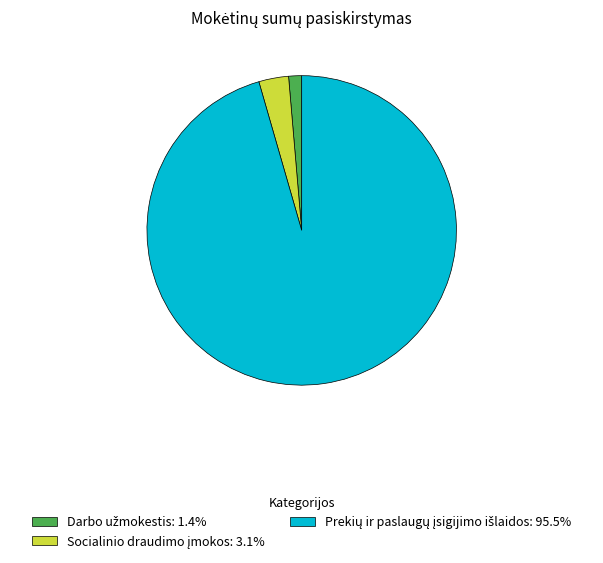

Does any single category account for the majority?

Yes